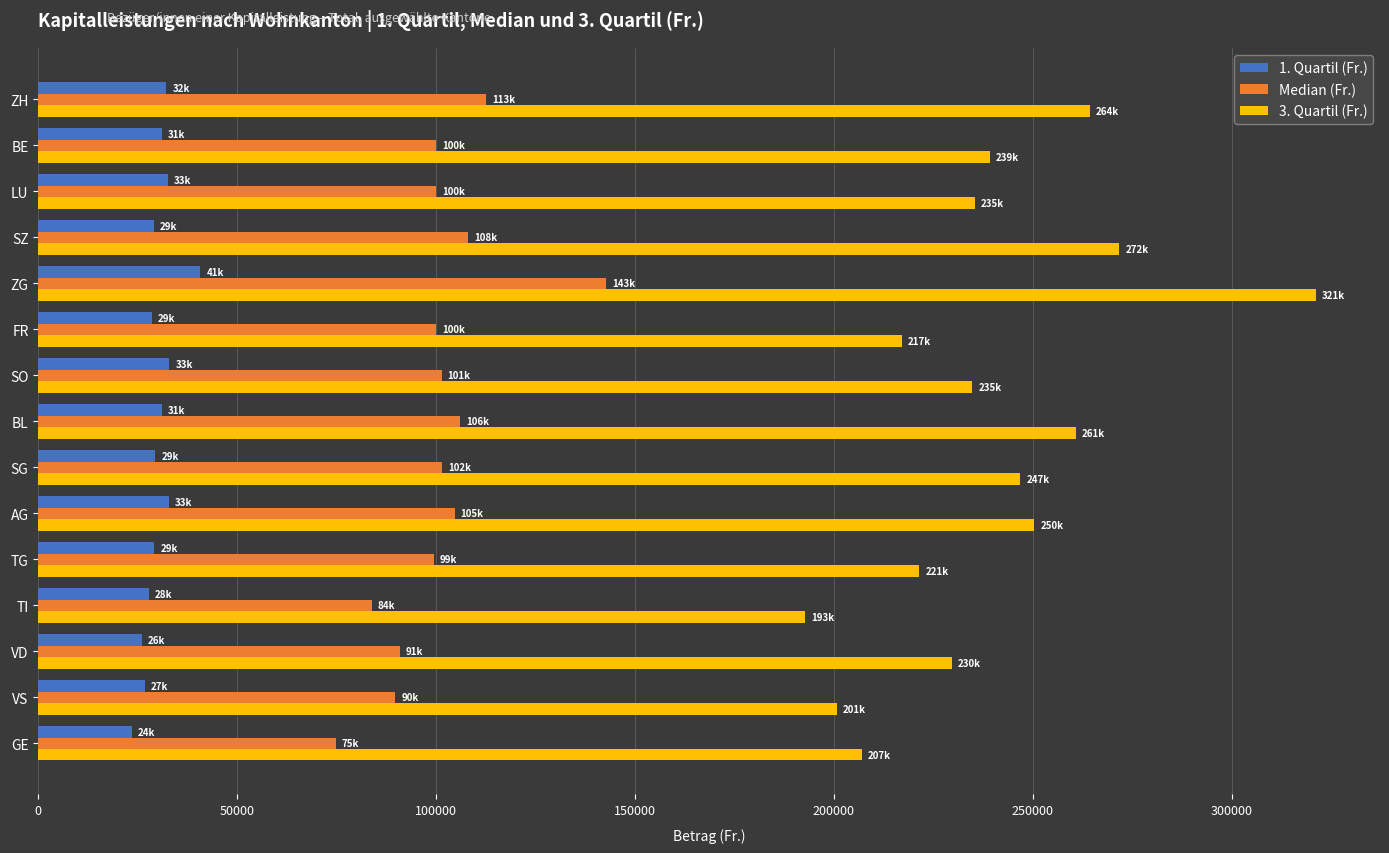

Is it true that 1. Quartil (Fr.) equals 40774.0 at ZG?

True